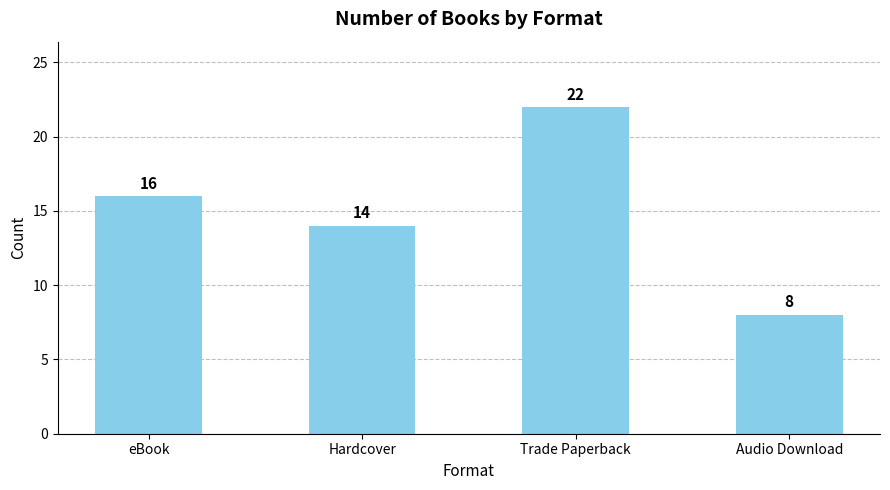

How many data points does each series have?

4